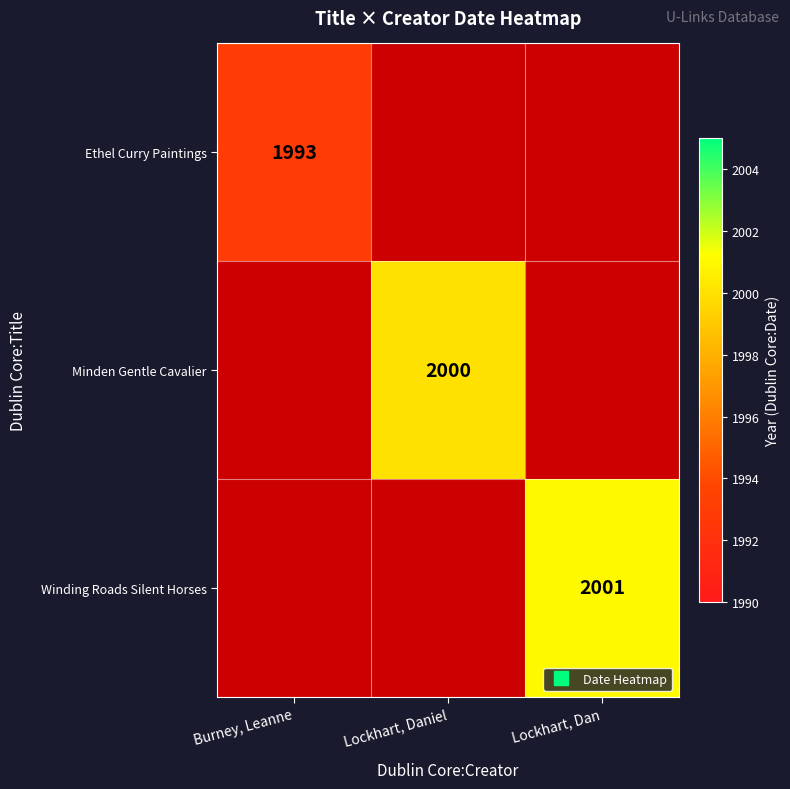

How many categories are shown in the chart?

3